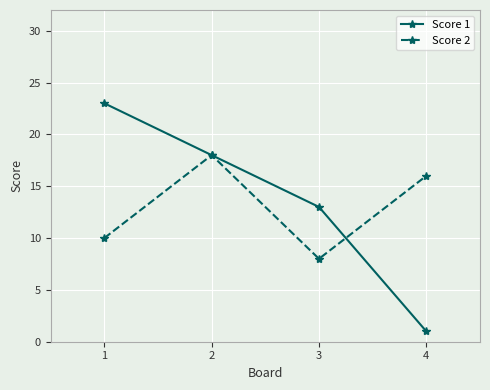

Count the Score 1 values in the range 13 to 23.

3